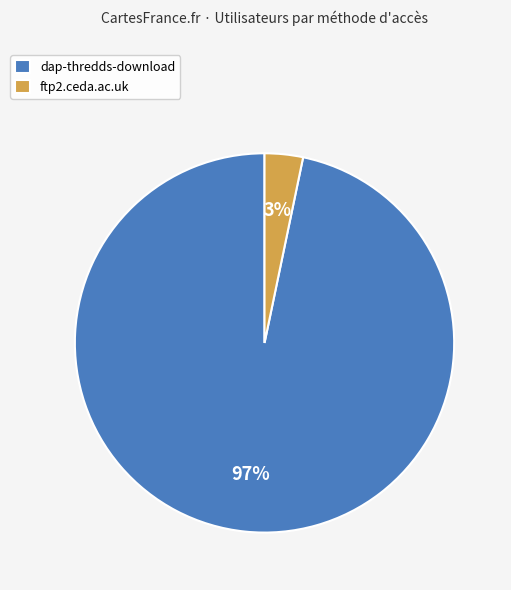

Which has a higher value, dap-thredds-download or ftp2.ceda.ac.uk?

dap-thredds-download